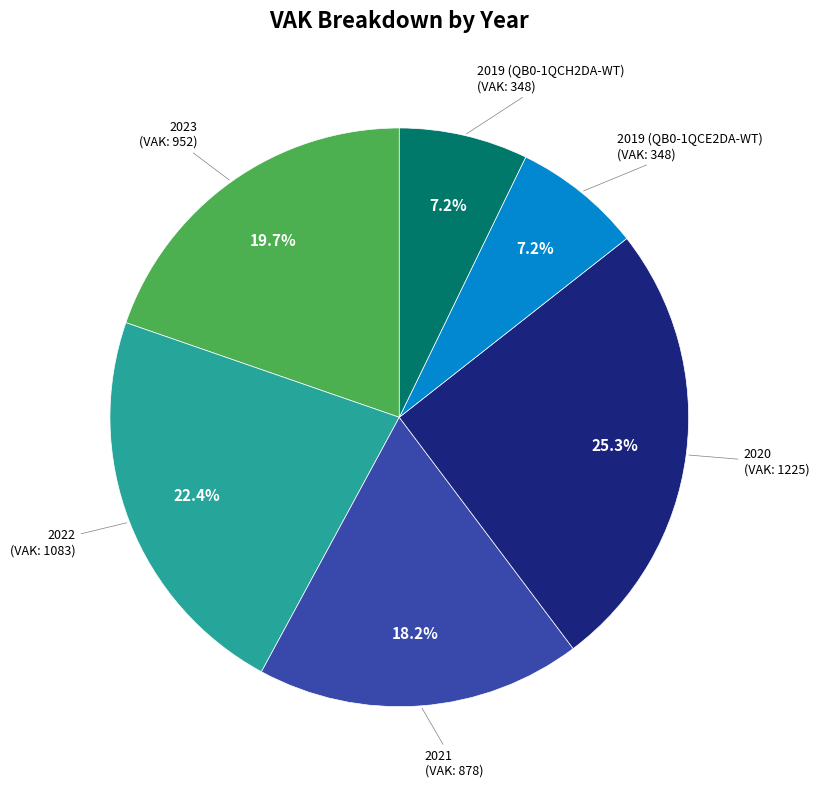

Does any single category account for the majority?

No